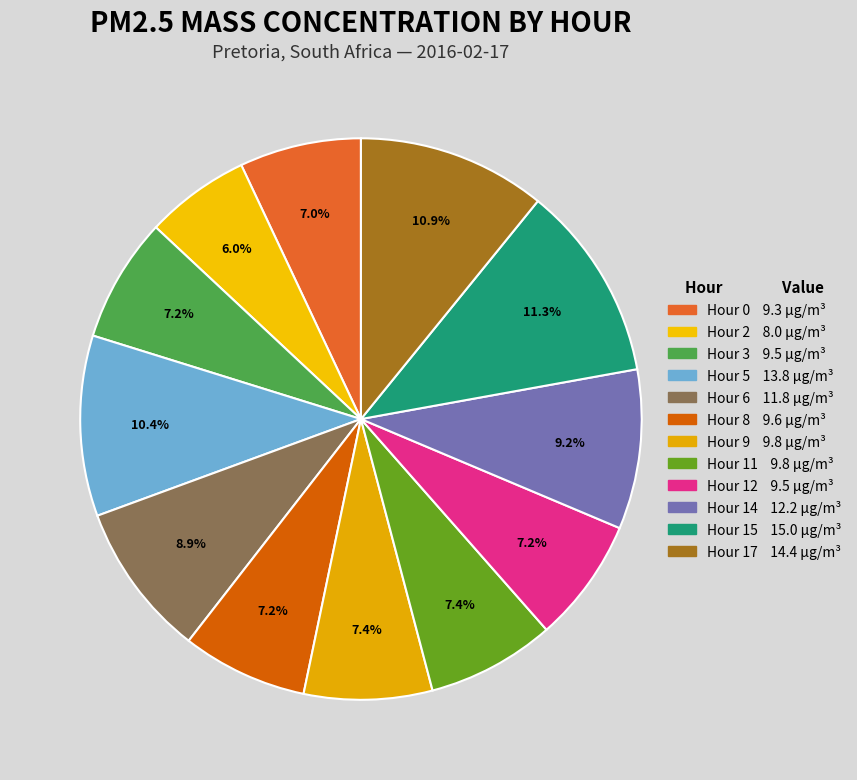

Approximately how many times larger is the value at Hour 5 compared to Hour 9?

1.4